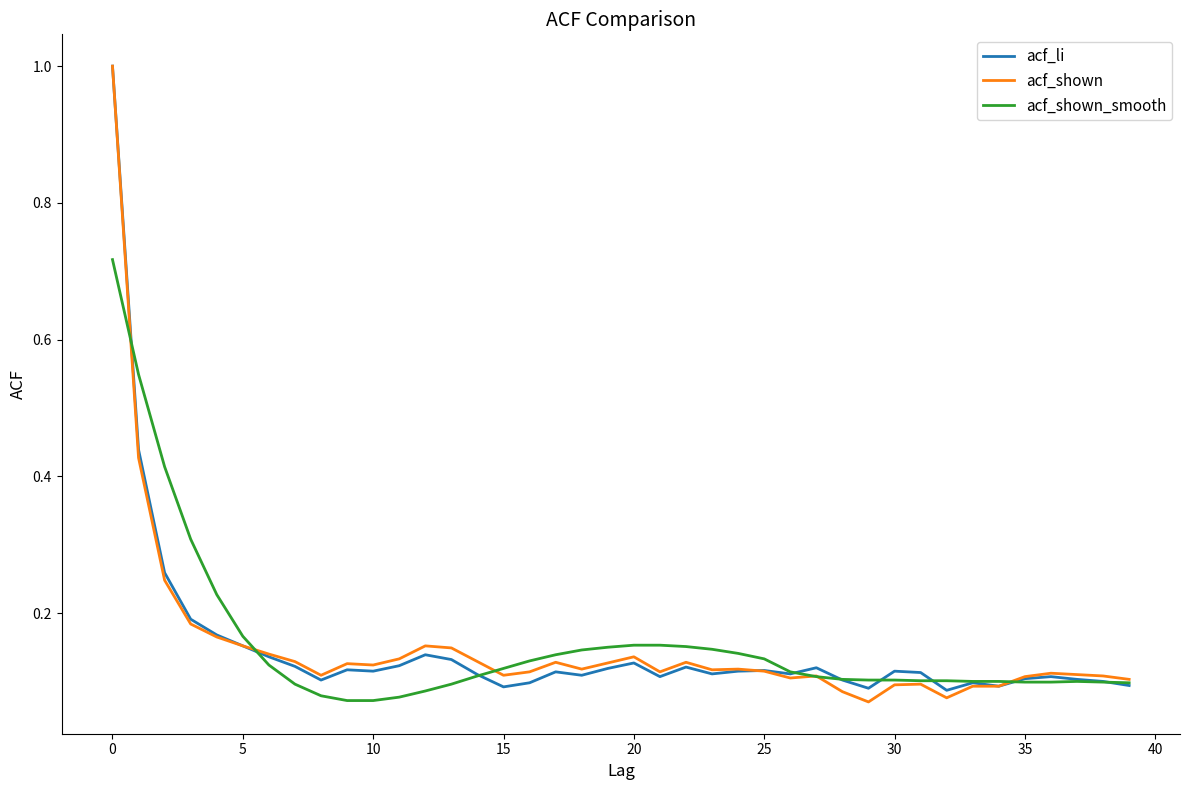

What is the maximum value shown in the chart?

1.0